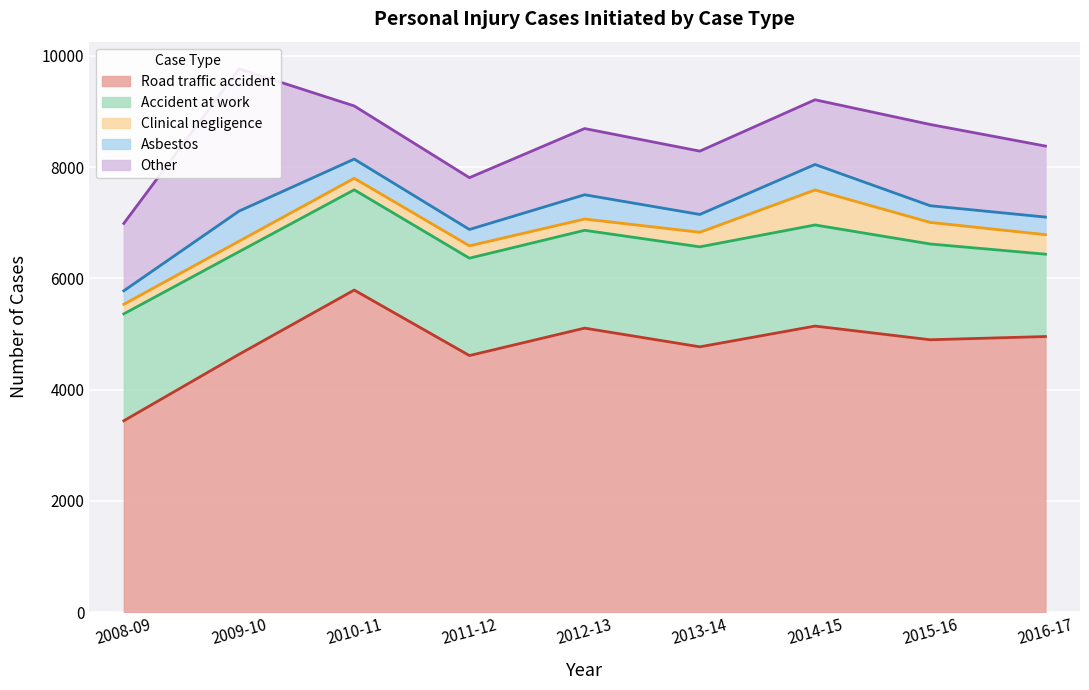

Reading left to right, transcribe all the data shown in this chart.

Road traffic accident: 2008-09=3441	2009-10=4635	2010-11=5790	2011-12=4613	2012-13=5106	2013-14=4770	2014-15=5143	2015-16=4897	2016-17=4955
Accident at work: 2008-09=1921	2009-10=1844	2010-11=1802	2011-12=1750	2012-13=1758	2013-14=1797	2014-15=1817	2015-16=1721	2016-17=1480
Clinical negligence: 2008-09=173	2009-10=189	2010-11=207	2011-12=222	2012-13=203	2013-14=262	2014-15=629	2015-16=388	2016-17=351
Asbestos: 2008-09=242	2009-10=541	2010-11=345	2011-12=294	2012-13=436	2013-14=320	2014-15=458	2015-16=300	2016-17=316
Other: 2008-09=1211	2009-10=2557	2010-11=955	2011-12=931	2012-13=1190	2013-14=1138	2014-15=1163	2015-16=1460	2016-17=1276